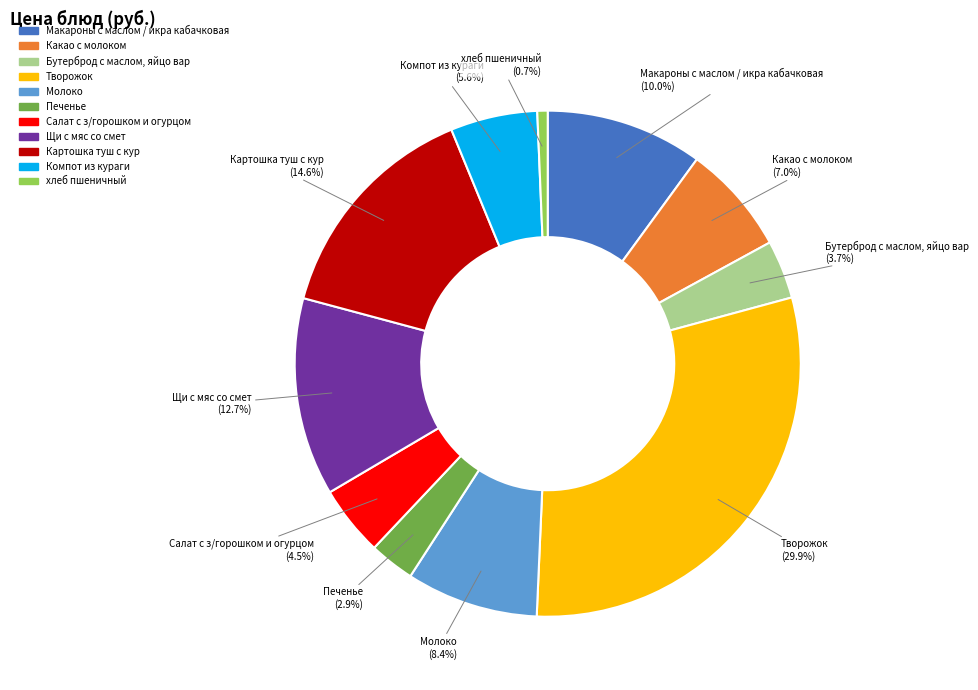

To the nearest percent, what portion does Творожок represent?

30%